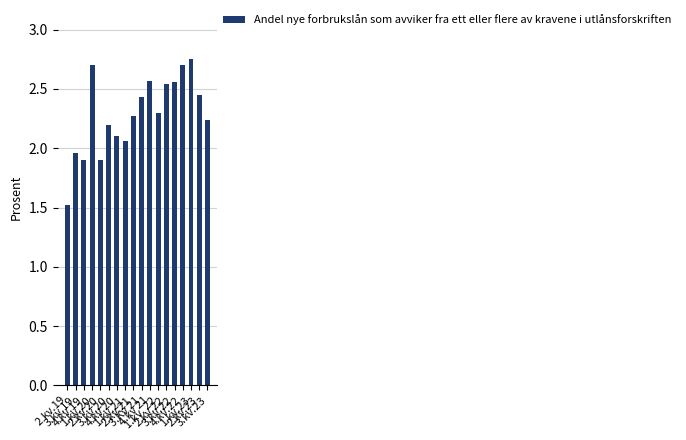

How many values are below 2?

4